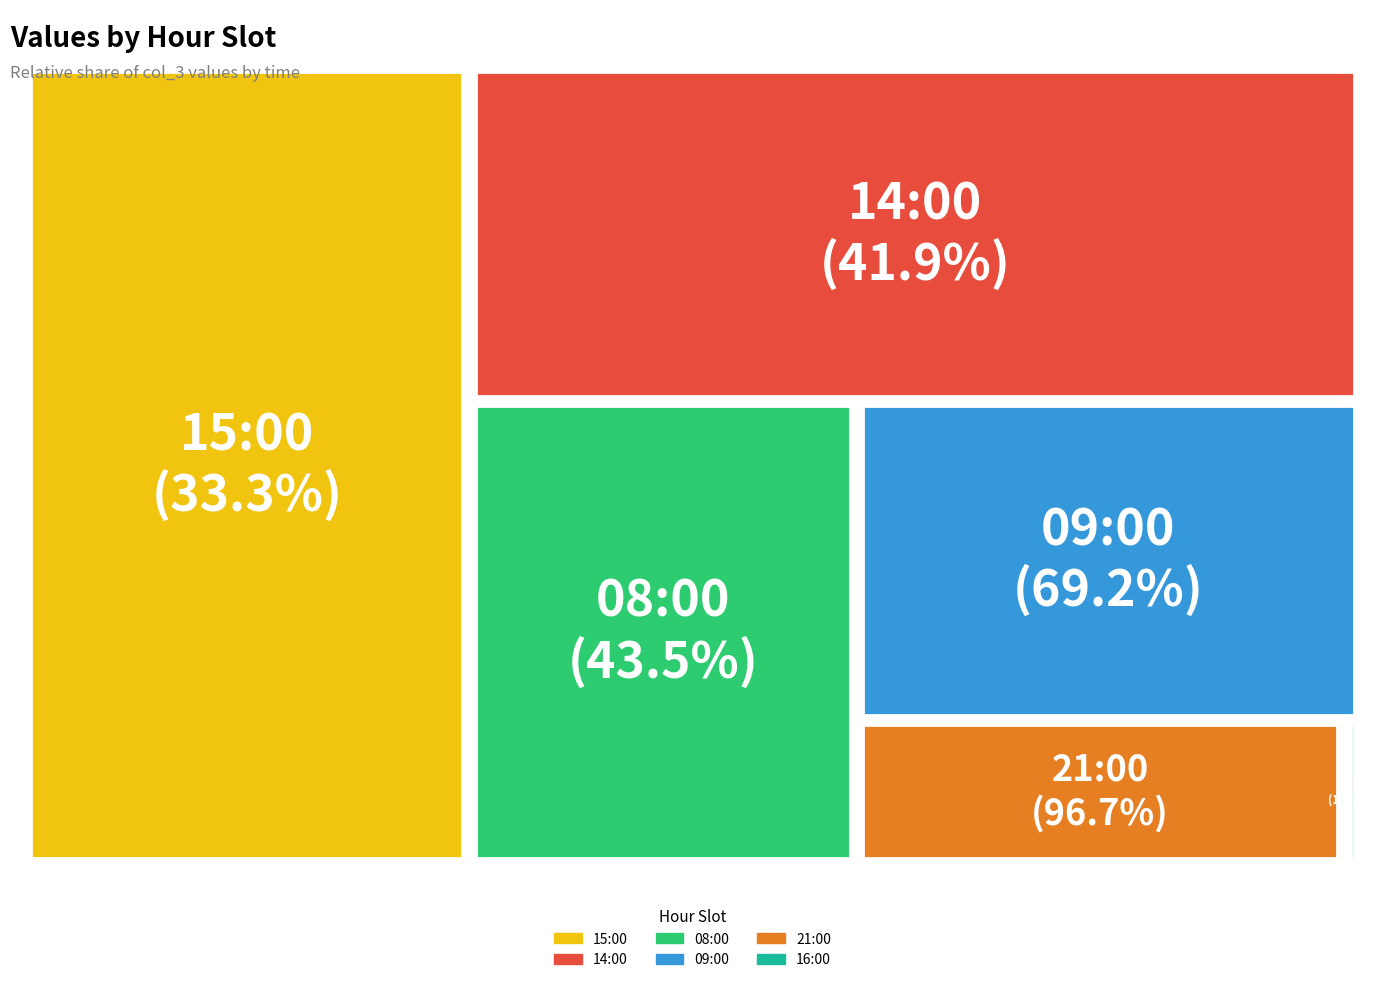

Does 21:00 represent more than half of the total?

No